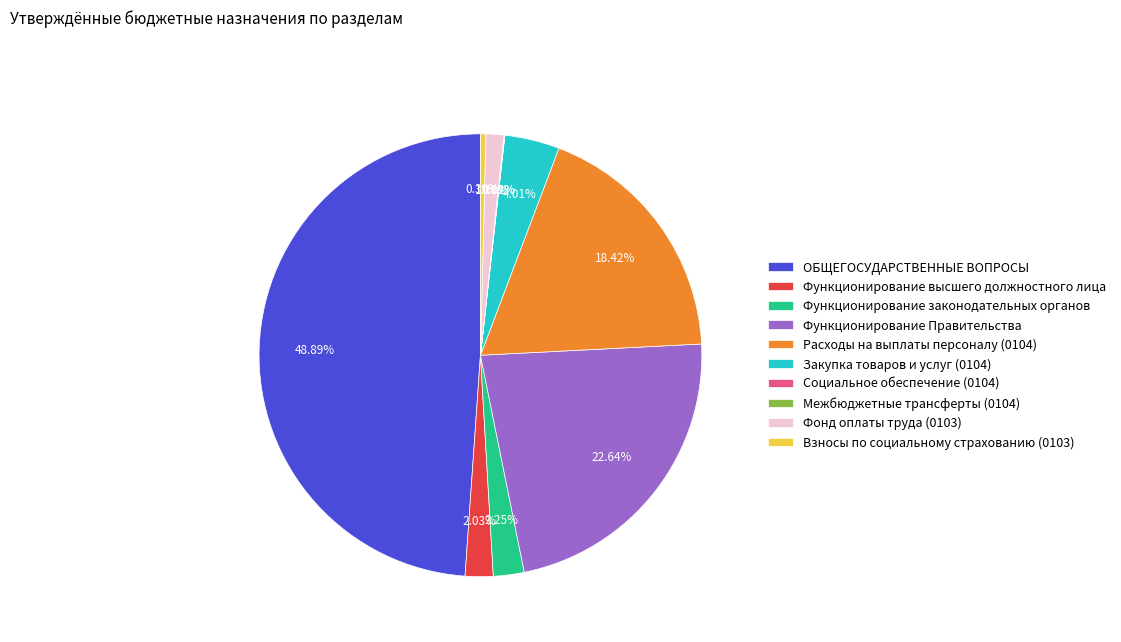

What percentage do Взносы по социальному страхованию (0103) and Функционирование высшего должностного лица together represent?

2.4%